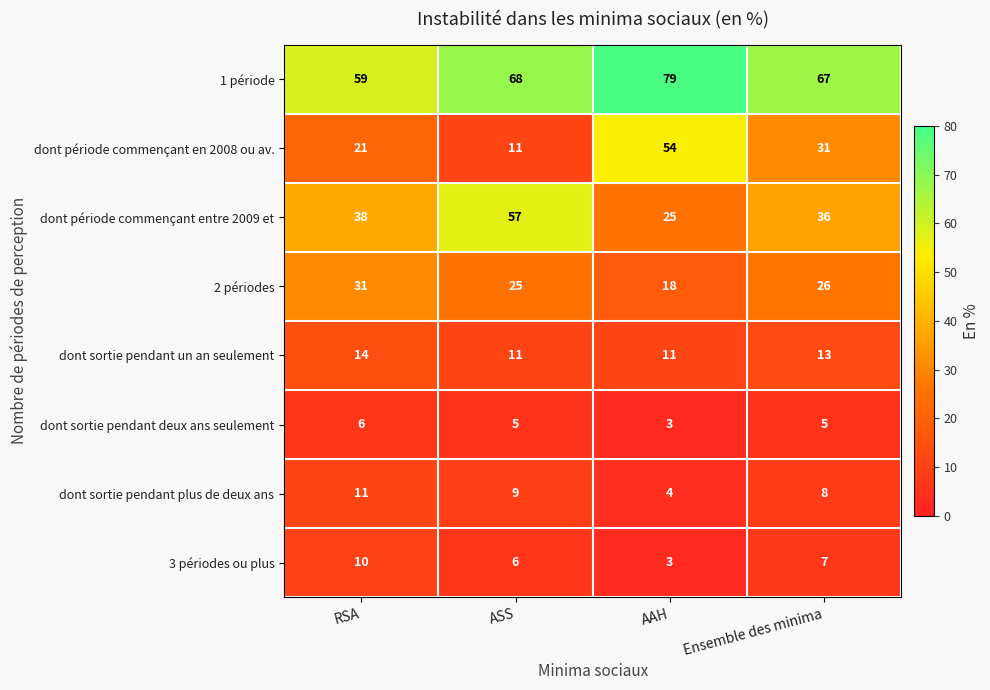

The dont sortie pendant un an seulement series shows 7 at ASS. True or false?

False